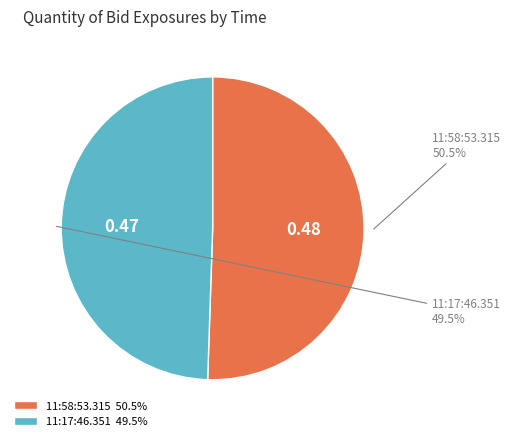

Is there a majority slice in this chart?

Yes